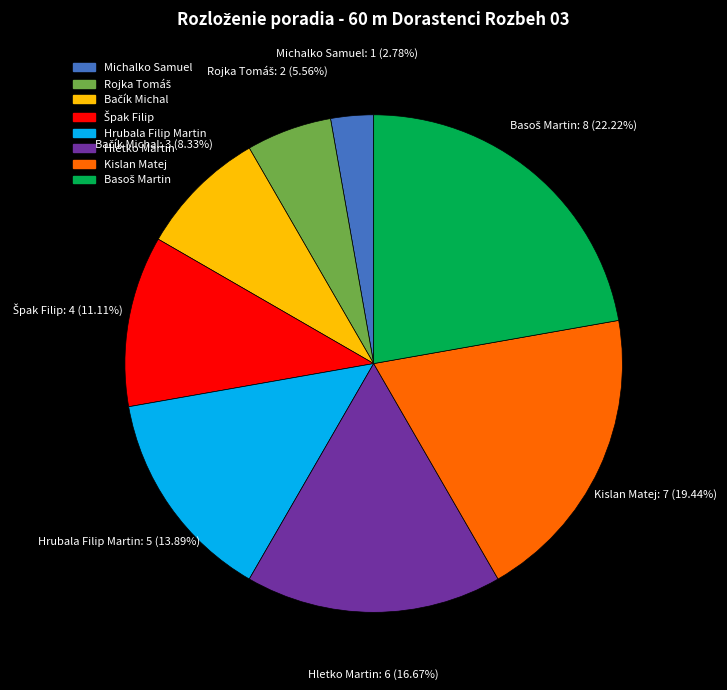

To the nearest percent, what portion does Kislan Matej represent?

19%